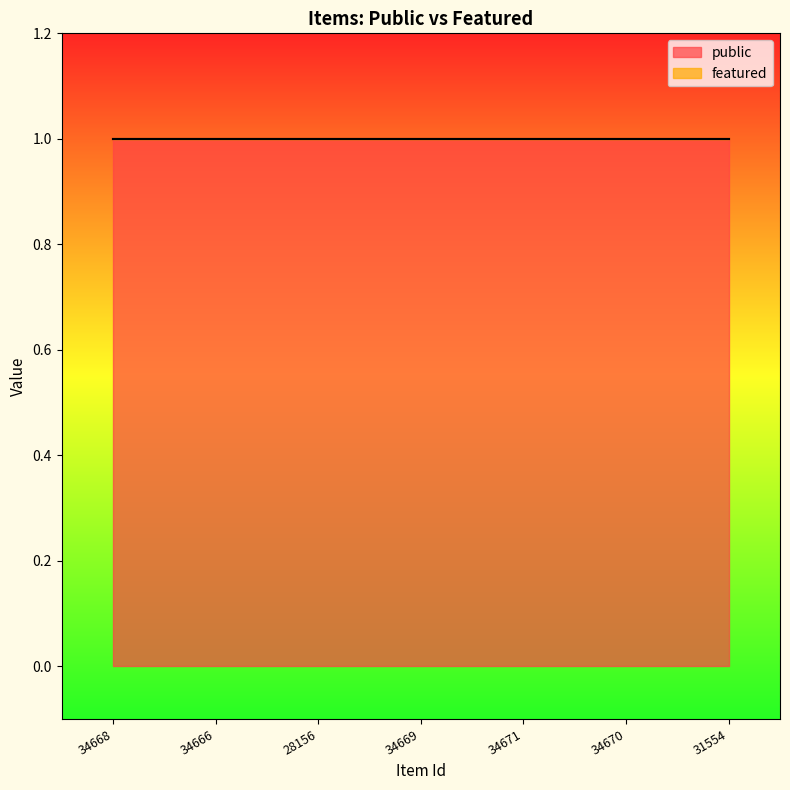

The public series shows 2 at 31554. True or false?

False